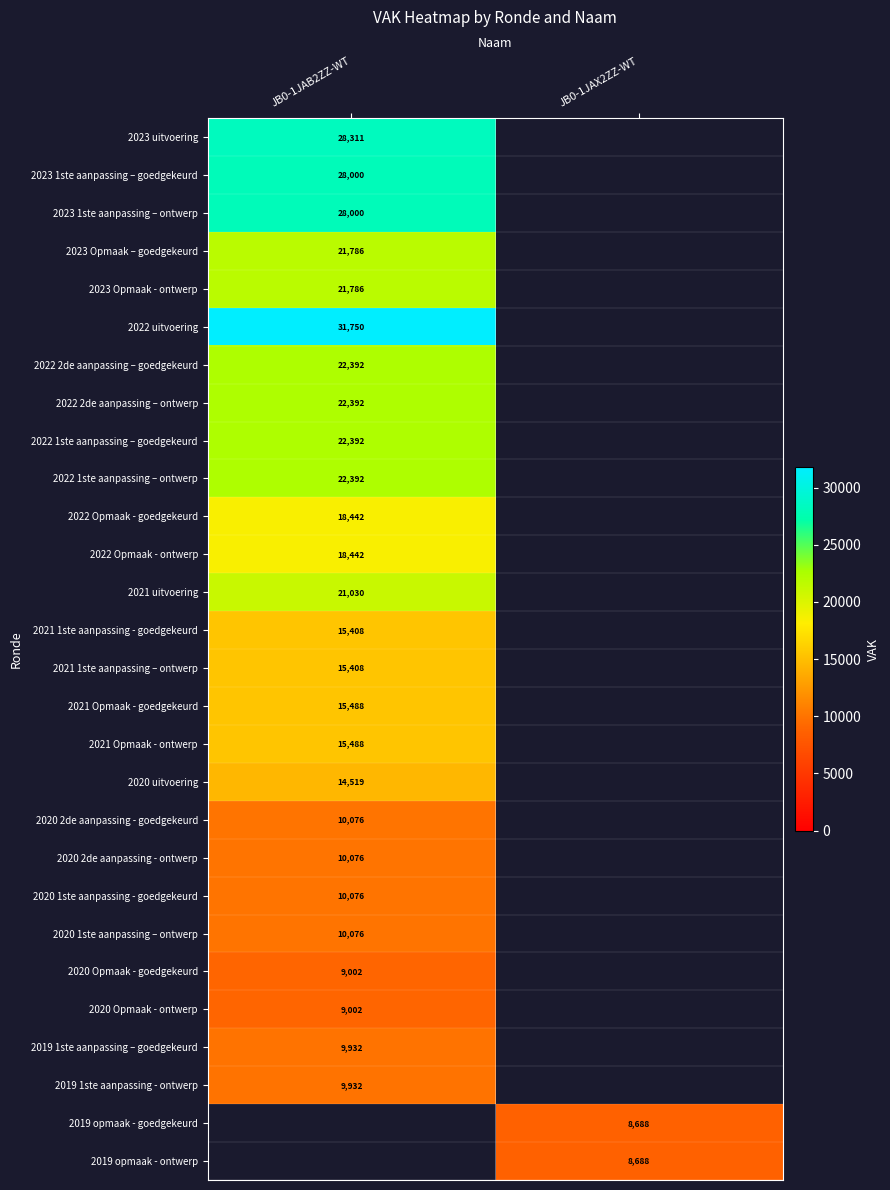

How many series are shown in this chart?

28